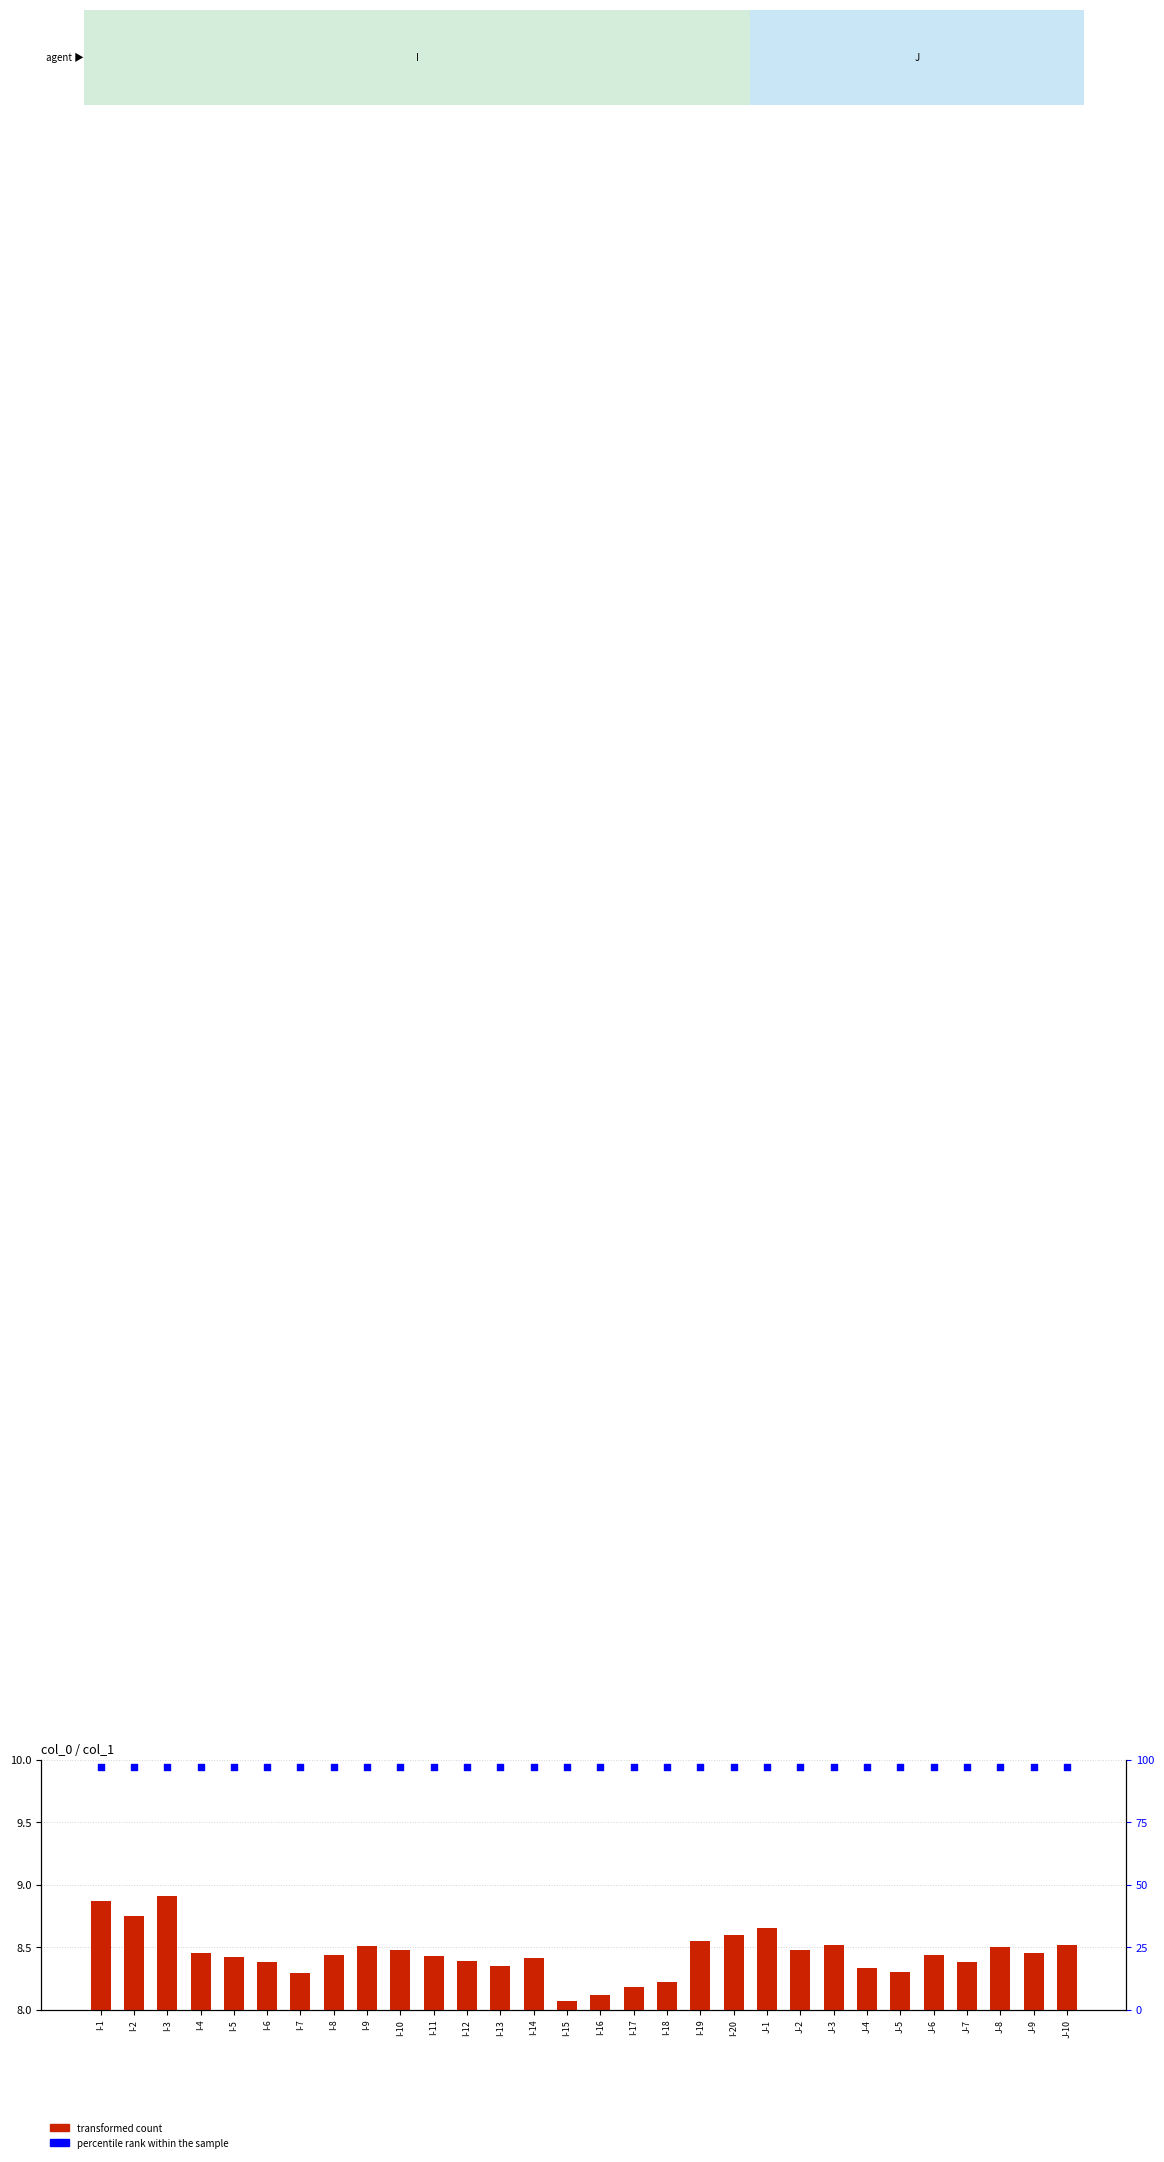

Which series contains the lowest Y value?

transformed count